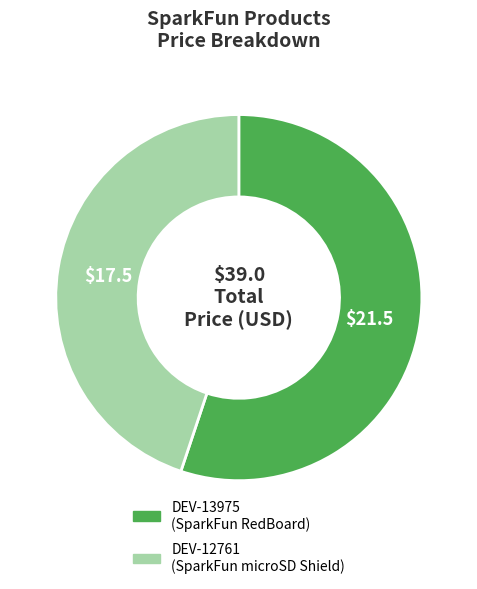

Which has a higher value, DEV-12761 or DEV-13975?

DEV-13975